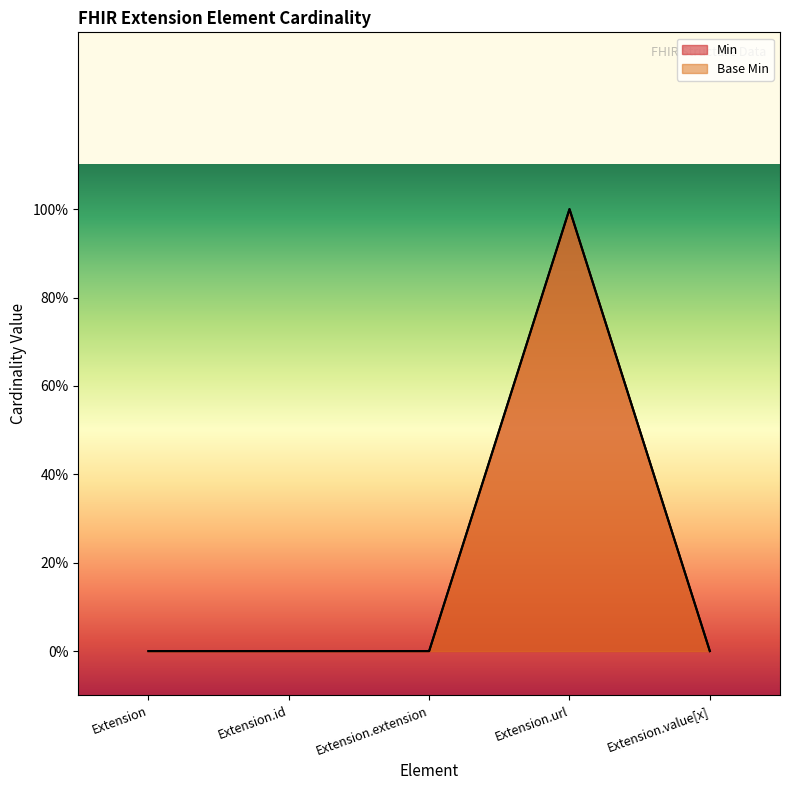

How many lines are shown in the chart?

2